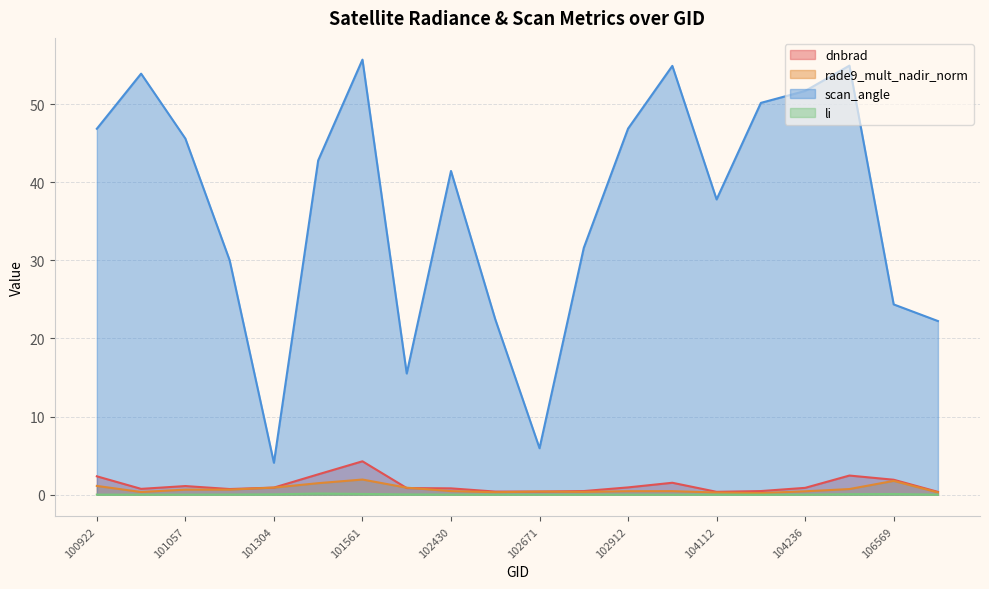

True or false: li and scan_angle intersect in this chart.

False